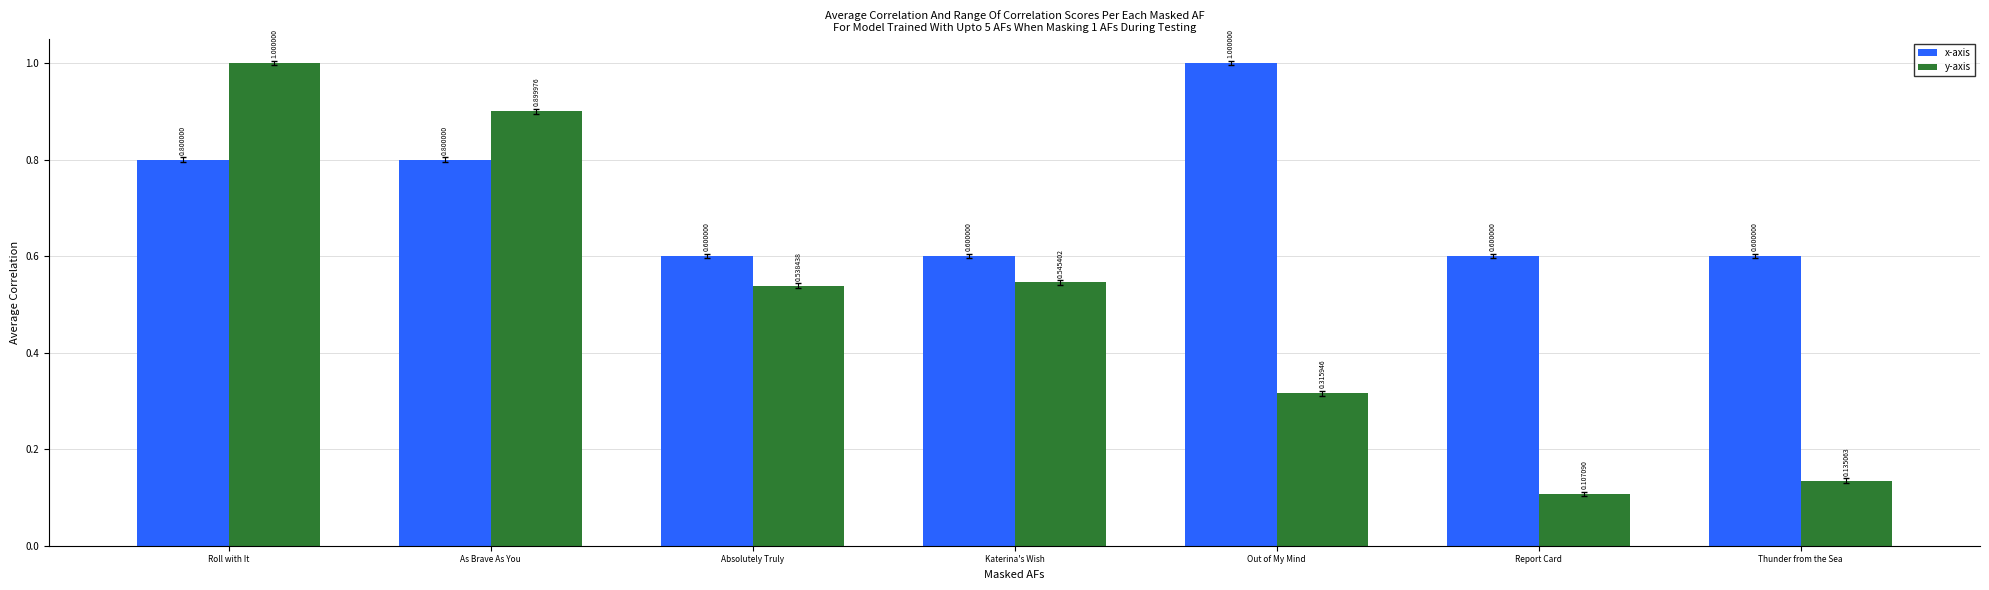

What is the total value across all series at Out of My Mind?

1.3